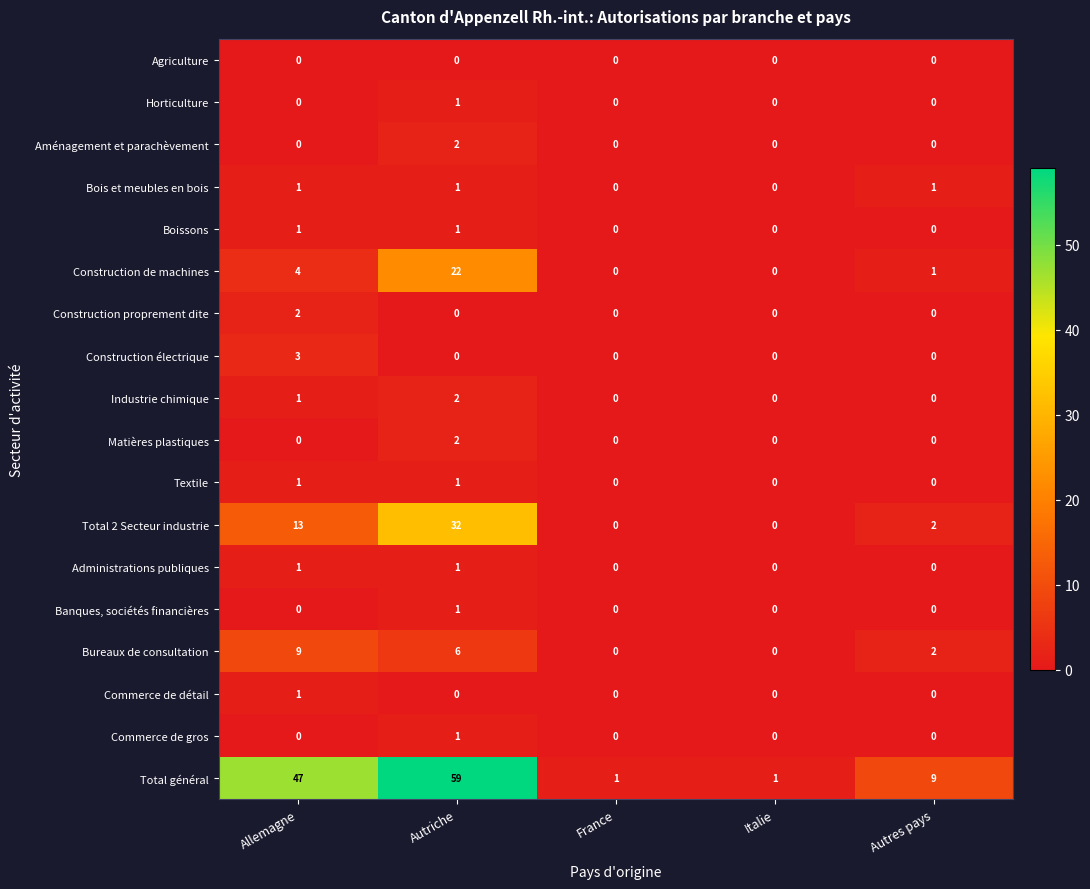

How many Banques, sociétés financières values are between 0 and 1?

5